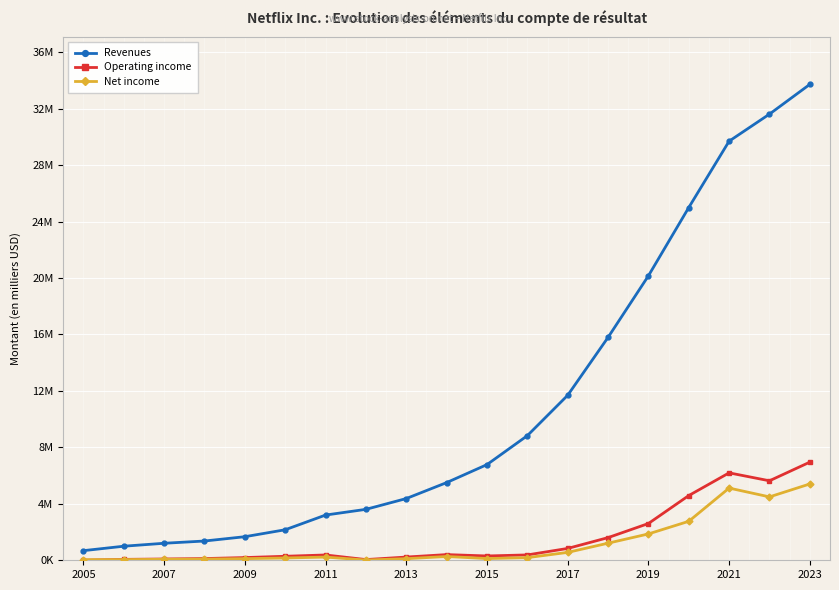

Is this an area chart (filled region under the line)?

No